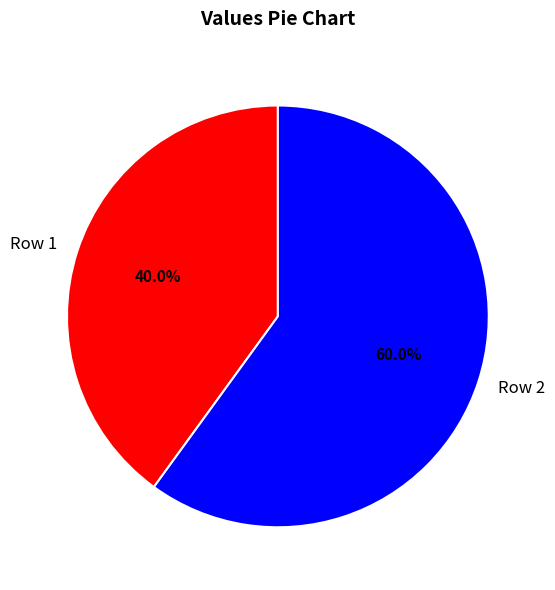

Which category has the smallest portion of the pie?

Row 1